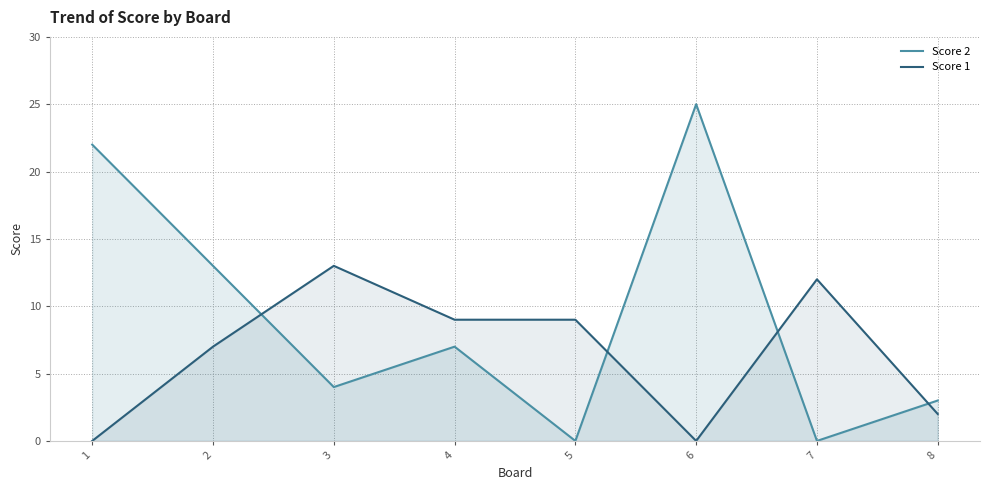

True or false: Score 1 has a value of 0 at 1.

True